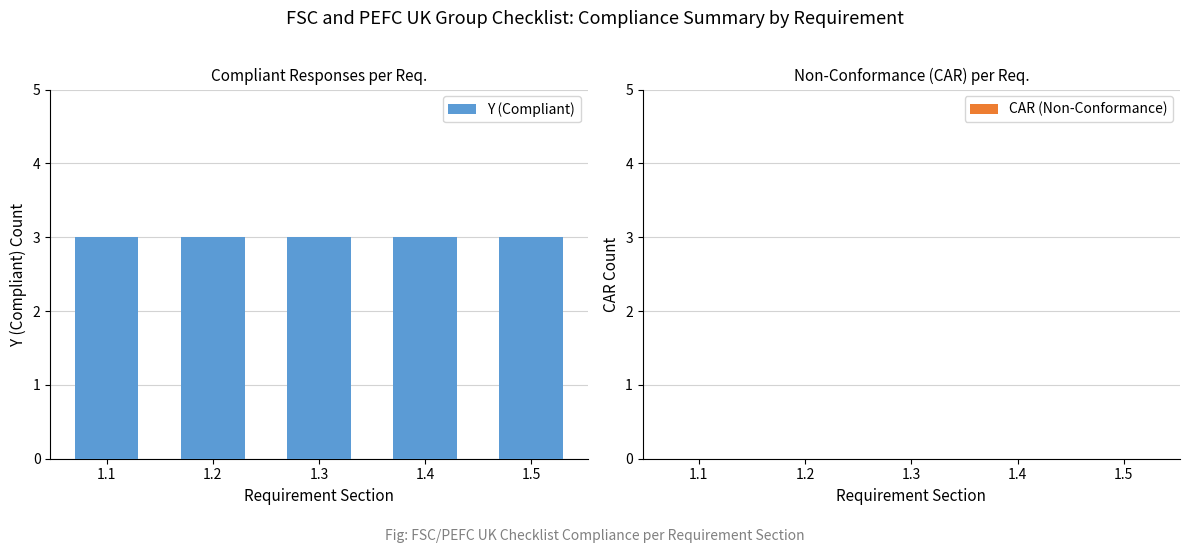

How many data points does each series have?

5